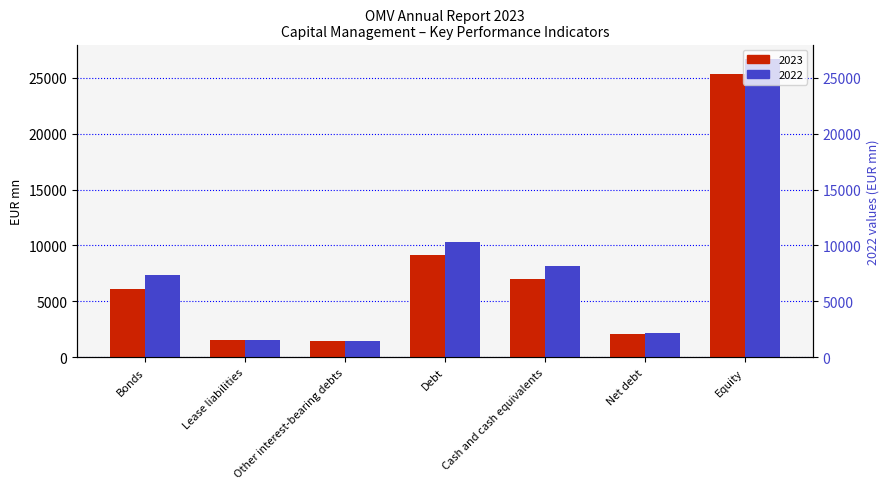

What is the label of the 4th bar from the right?

Debt